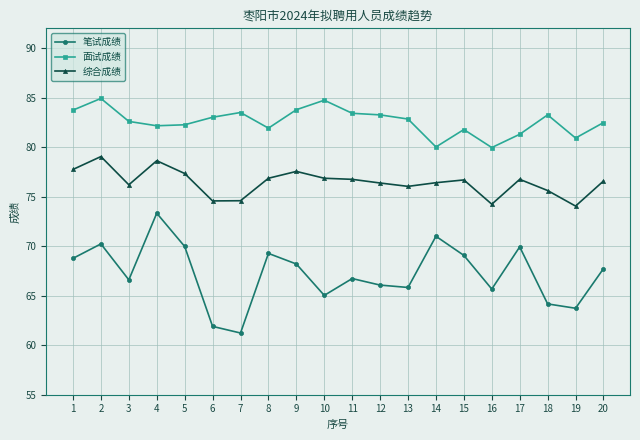

How many lines are shown in the chart?

3